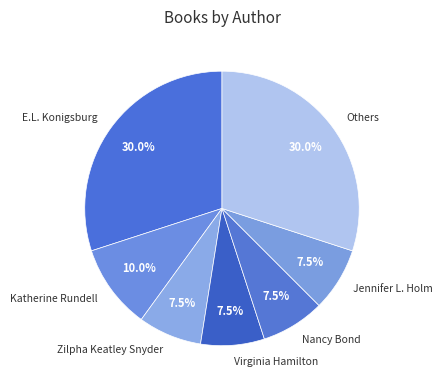

Count the number of slices in the pie.

7